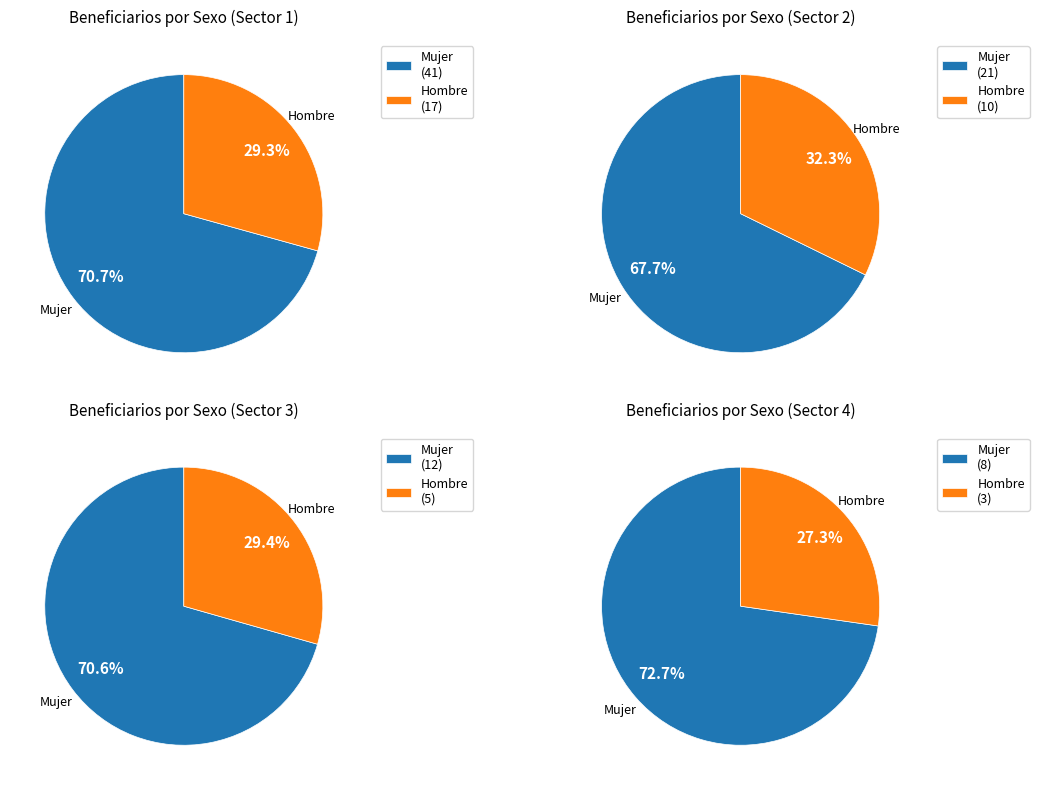

How much of the chart is everything except Hombre?

70.1%